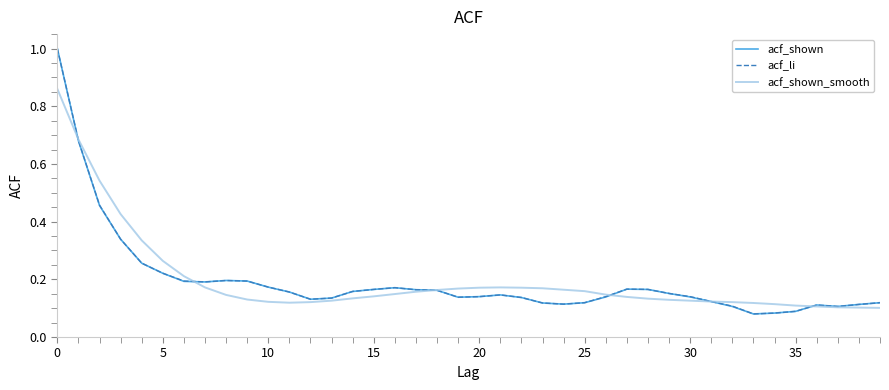

What is the maximum value shown in the chart?

1.0